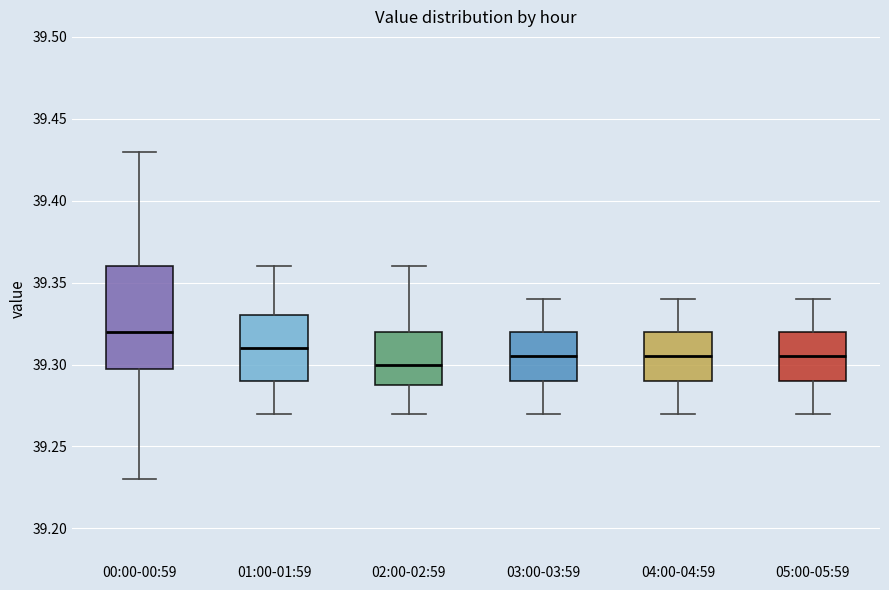

Which box's median line is the lowest?

02:00-02:59